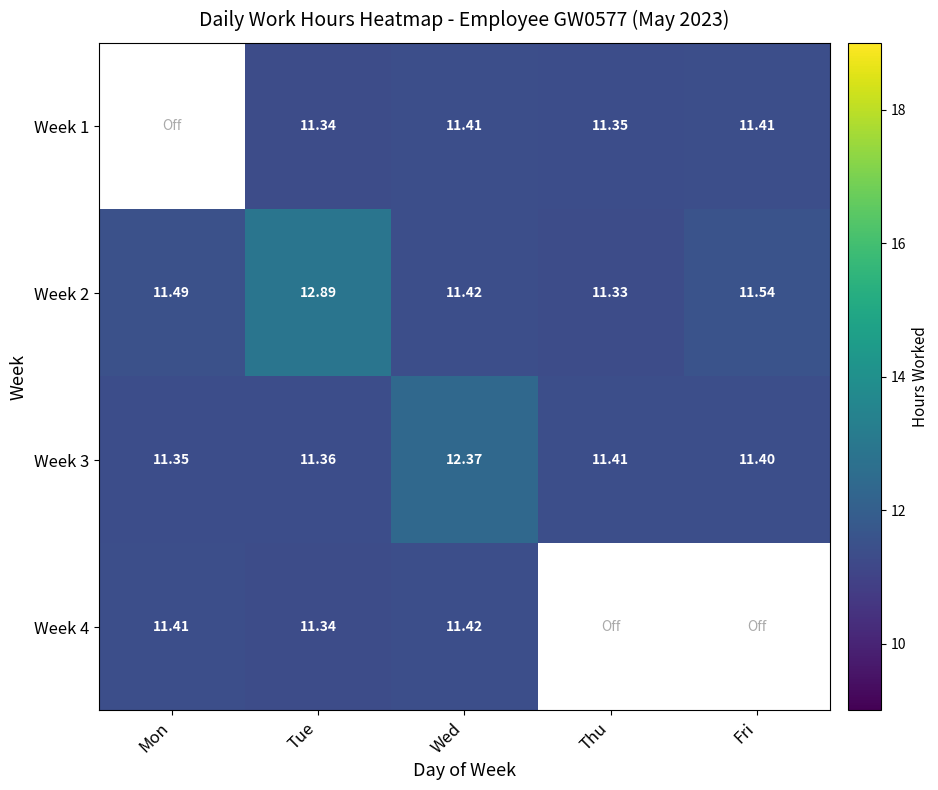

At which category is the sum across all series the highest?

Tue